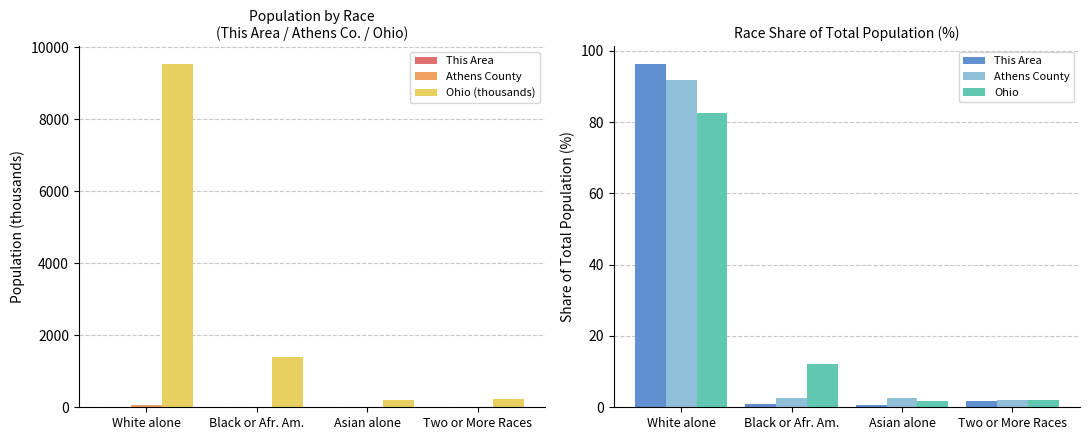

Which series changed the most between Asian alone and Two or More Races?

Ohio (thousands)